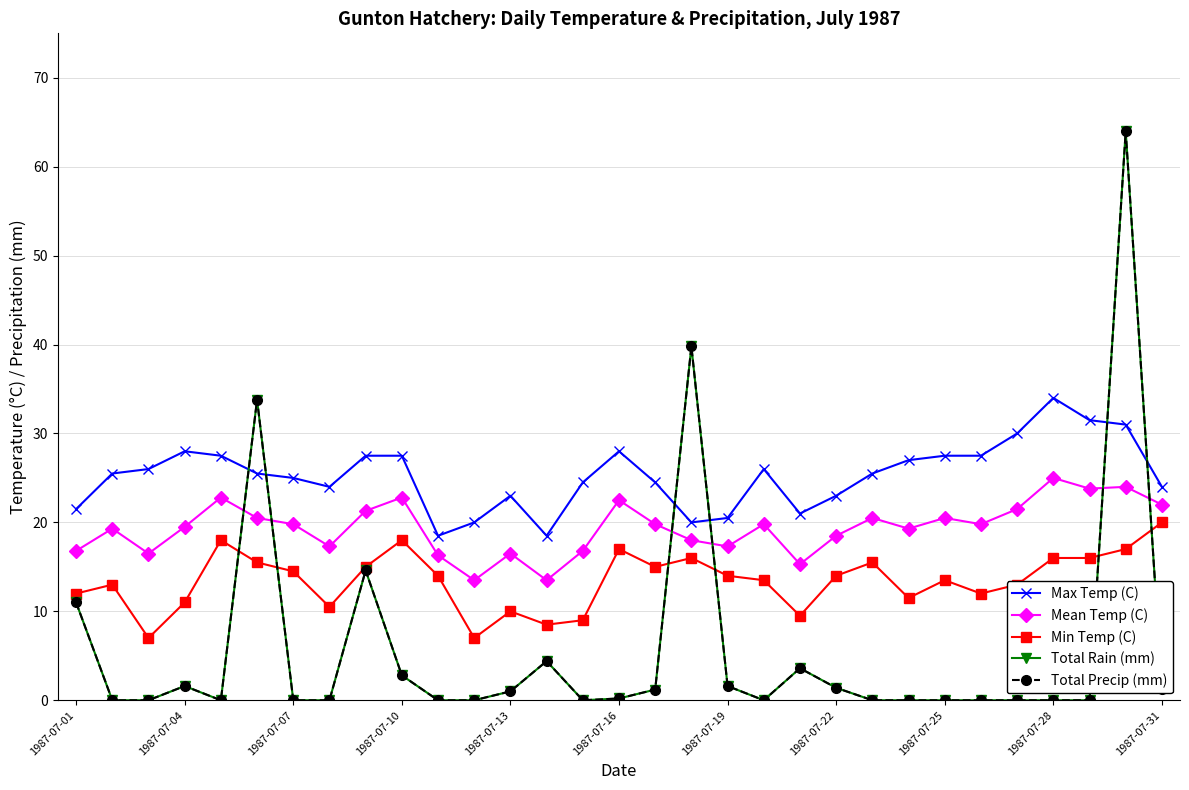

Which series has the largest total across all categories?

Max Temp (C)